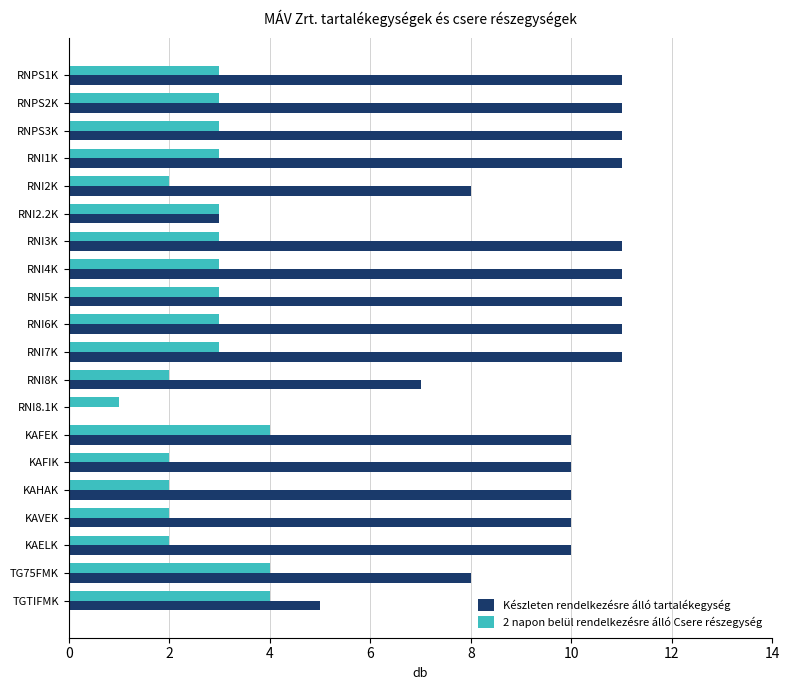

Is the value of Készleten rendelkezésre álló tartalékegység at RNPS2K greater than the value of 2 napon belül rendelkezésre álló Csere részegység at RNI2K?

Yes